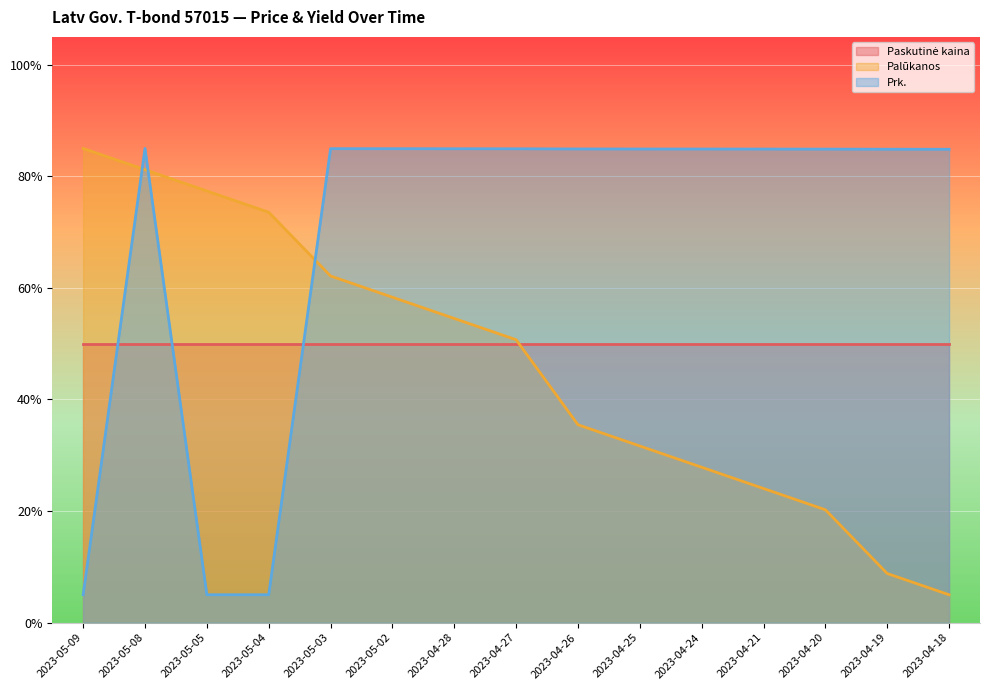

Which category has the highest value in the Prk. series?

2023-05-08